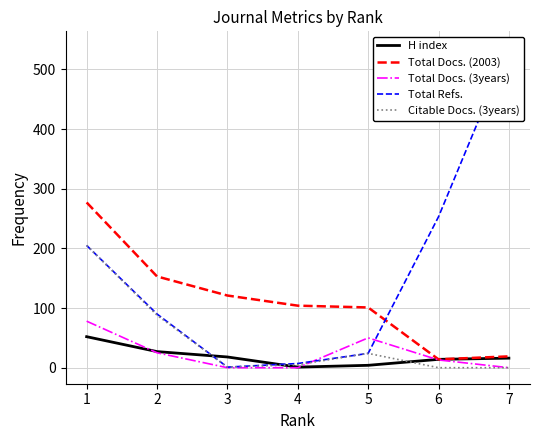

Reading left to right, extract all data points from this chart.

H index: 1=52	2=27	3=18	4=1	5=4	6=14	7=16
Total Docs. (2003): 1=277	2=153	3=121	4=104	5=101	6=14	7=19
Total Docs. (3years): 1=78	2=25	3=0	4=0	5=50	6=13	7=0
Total Refs.: 1=205	2=90	3=1	4=7	5=24	6=253	7=537
Citable Docs. (3years): 1=205	2=88	3=1	4=5	5=24	6=0	7=0